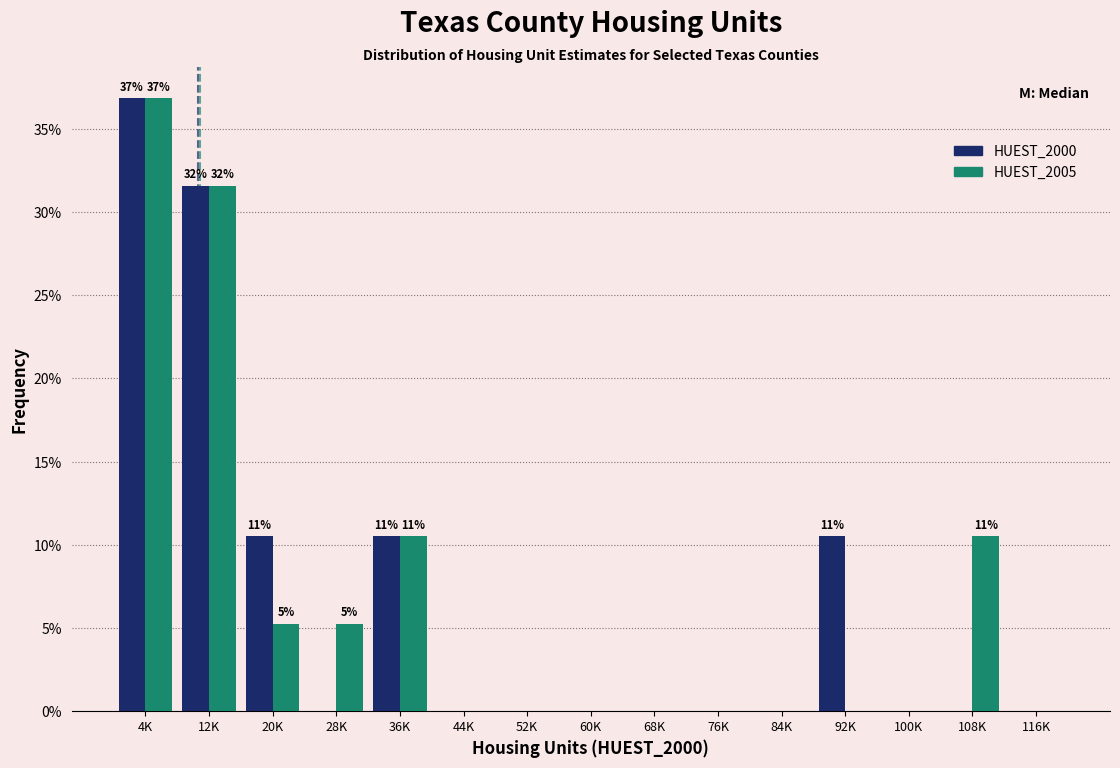

What is the maximum value shown in the chart?

36.8